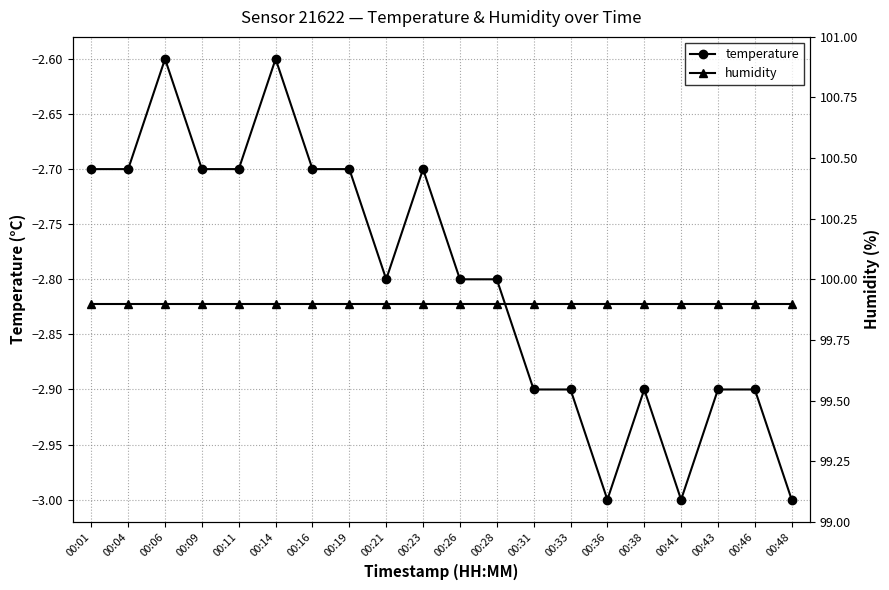

What is the smallest value displayed?

-3.0